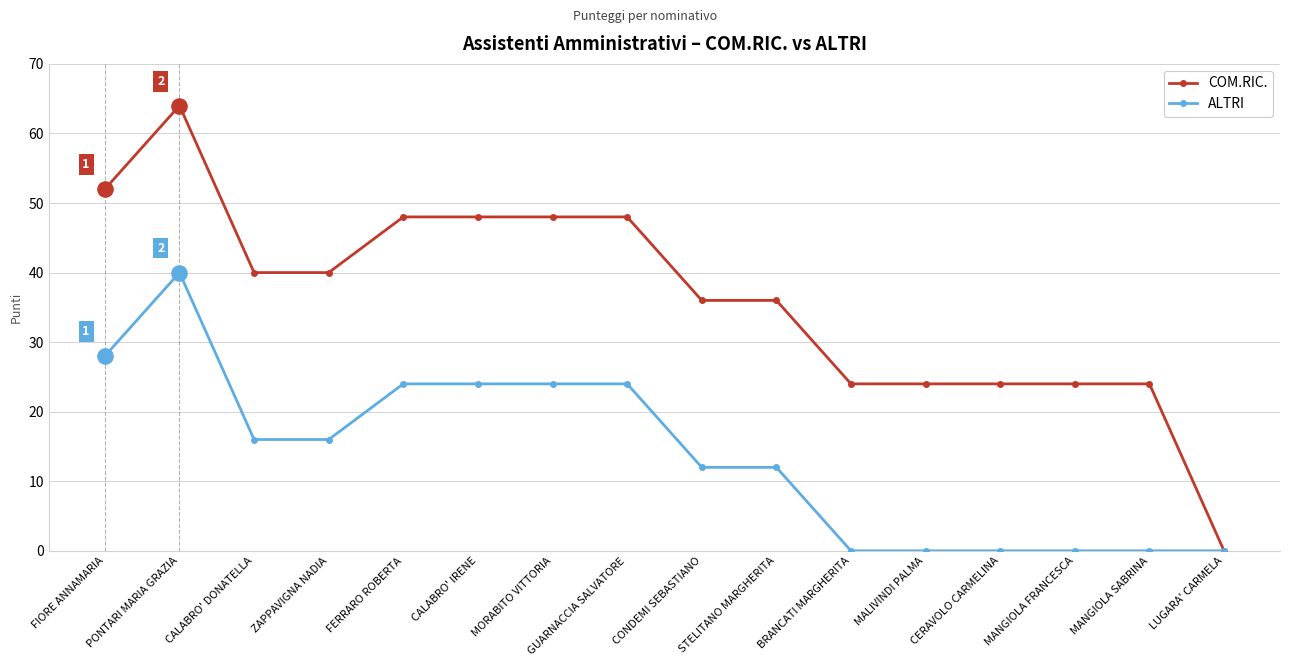

At how many categories does at least one series exceed 14?

15